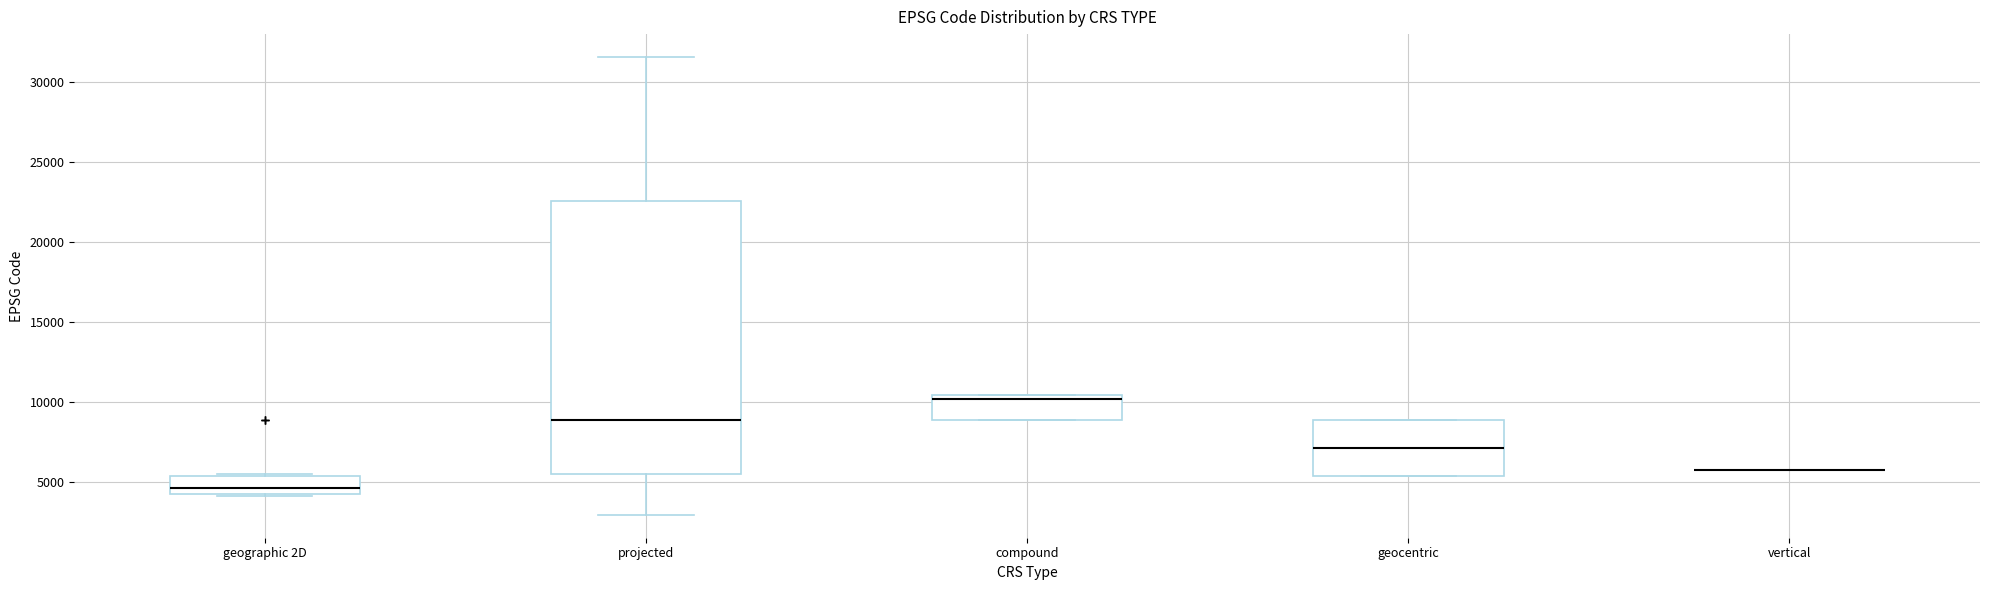

Where does the lower whisker of the box for projected end on the y-axis? The values are not printed on the chart, so give them approximately, as read against the axis.

3000